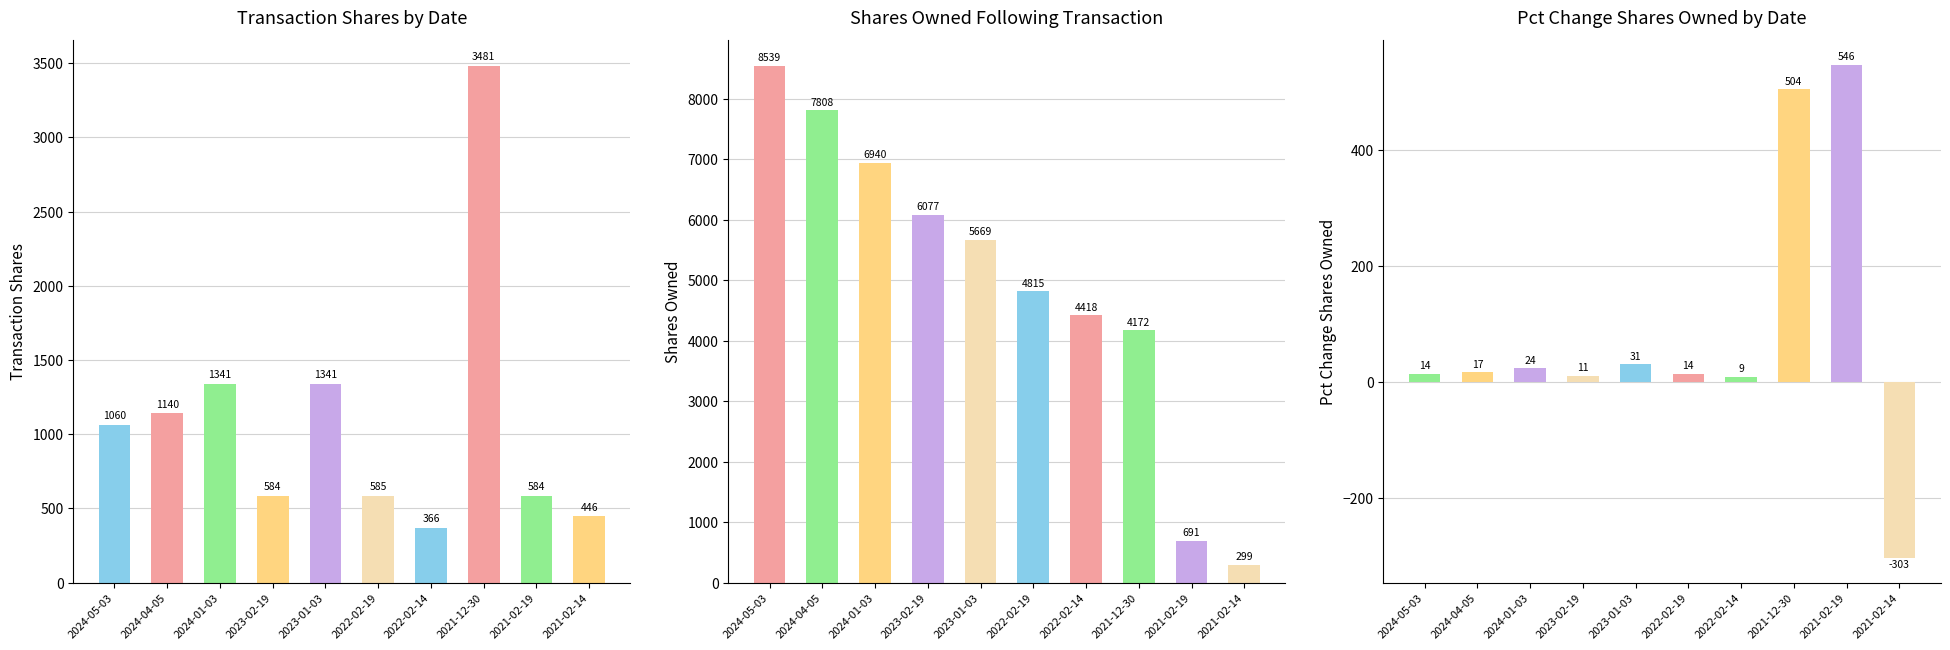

The transactionShares series shows 575 at 2024-01-03. True or false?

False